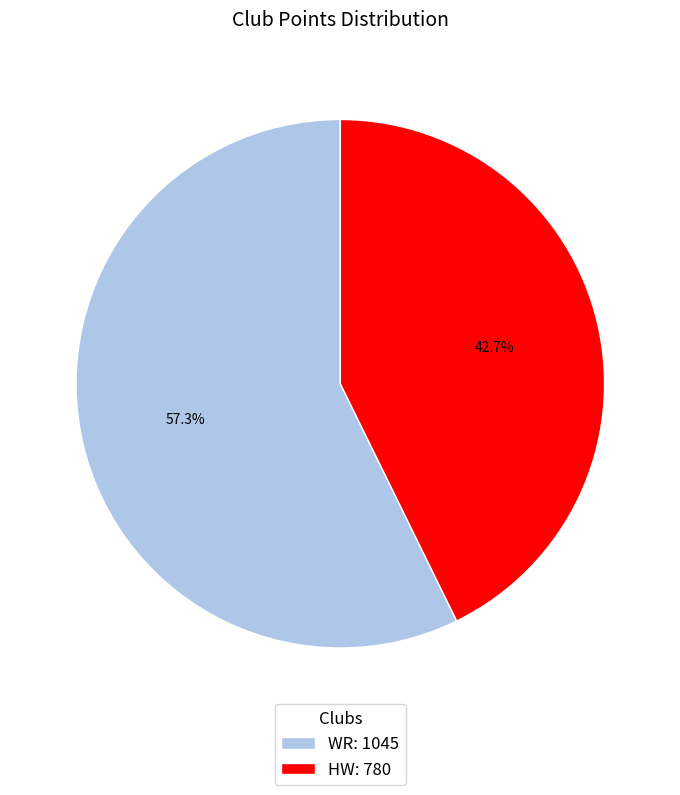

True or false: WR accounts for 57% of the total.

True